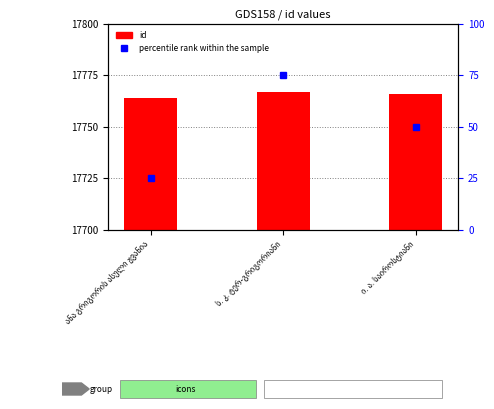

What is the minimum value for id?

17764